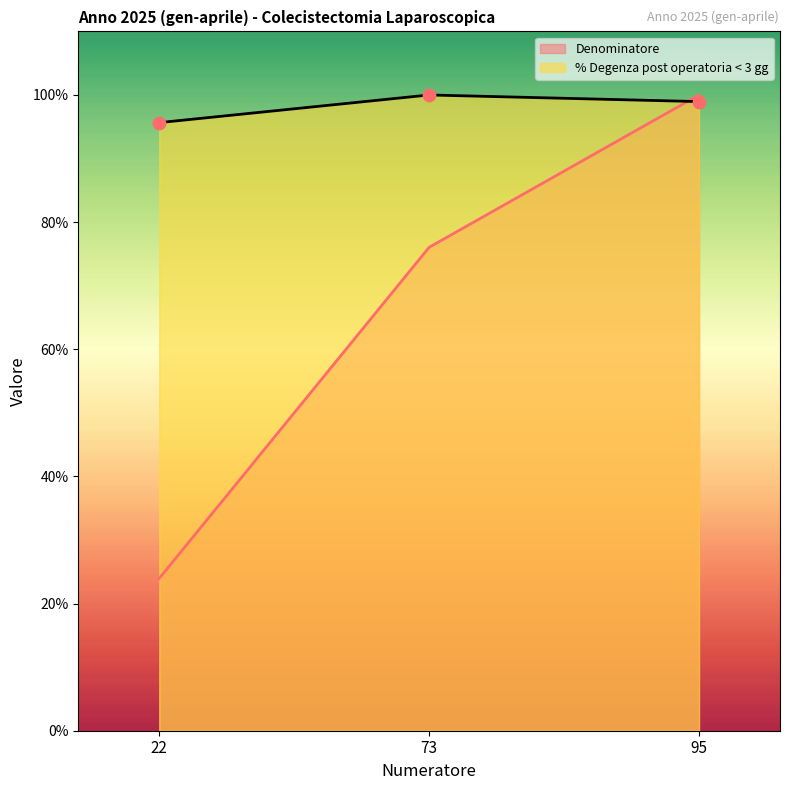

Which series contains the highest Y value?

Denominatore